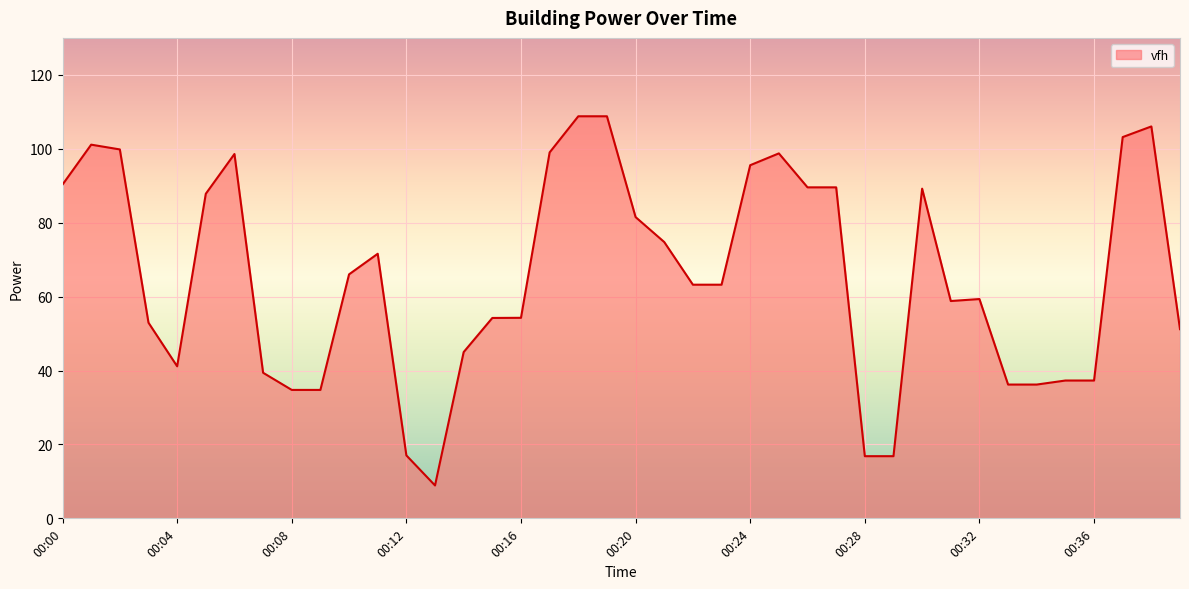

How many lines are shown in the chart?

1